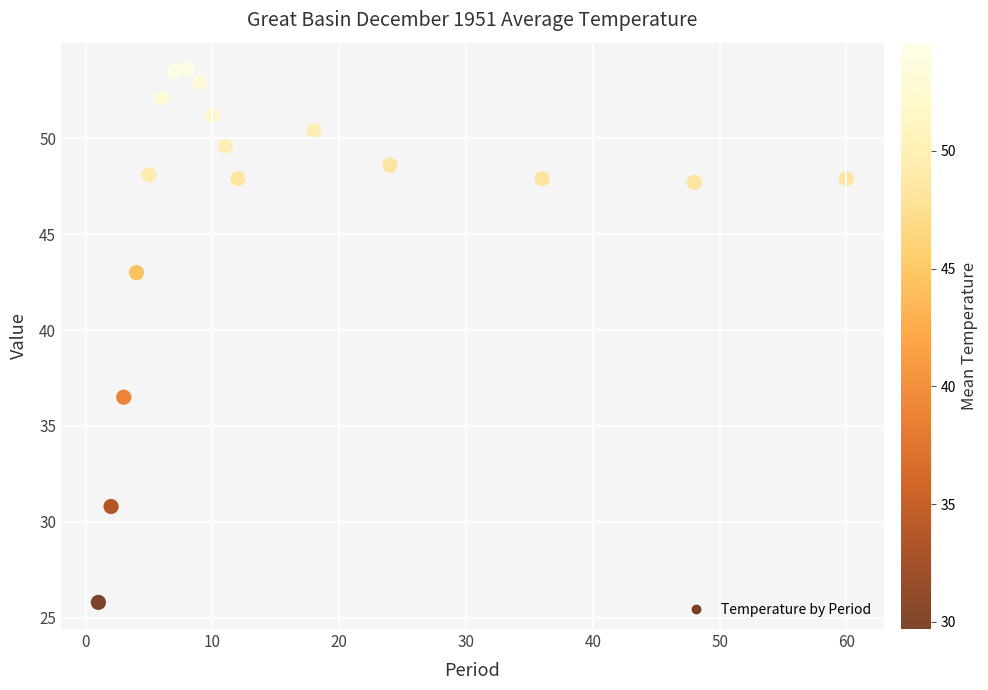

What Y value in the scatter plot is closest to 39?

36.5